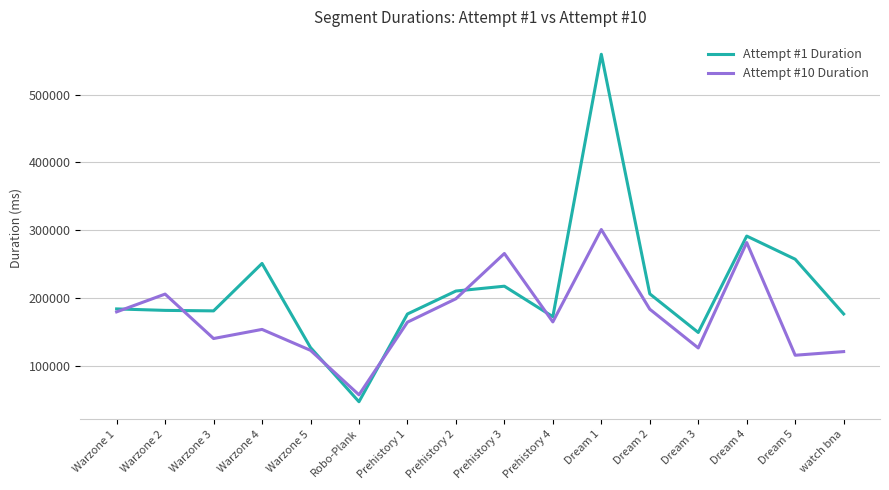

Which series ends up on top after the final intersection of Attempt #1 Duration and Attempt #10 Duration?

Attempt #1 Duration